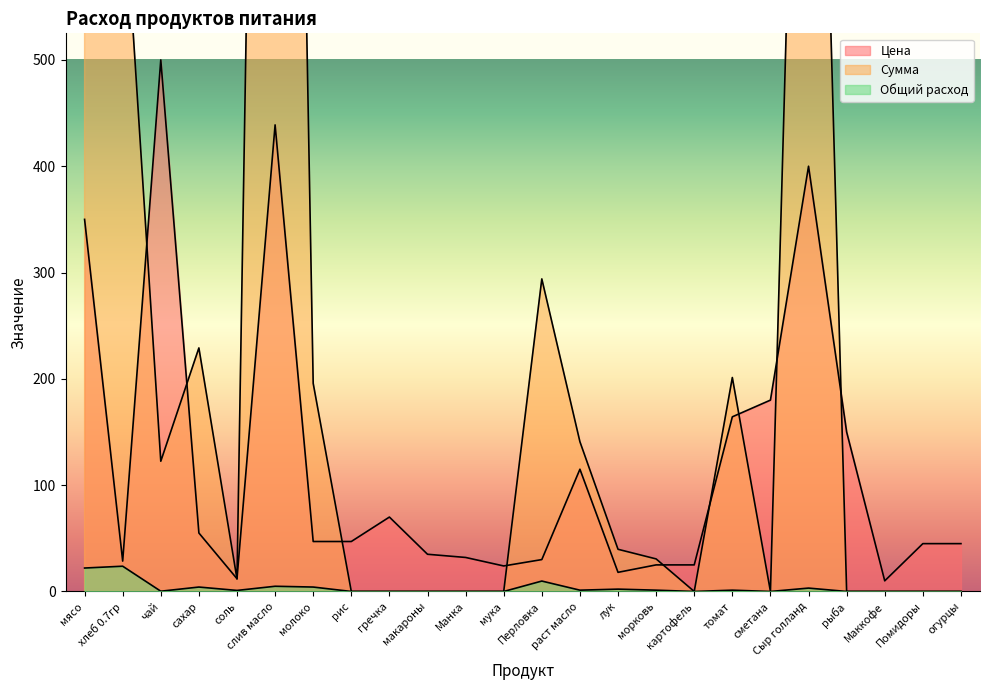

The Общий расход series shows 0.1 at чай. True or false?

False